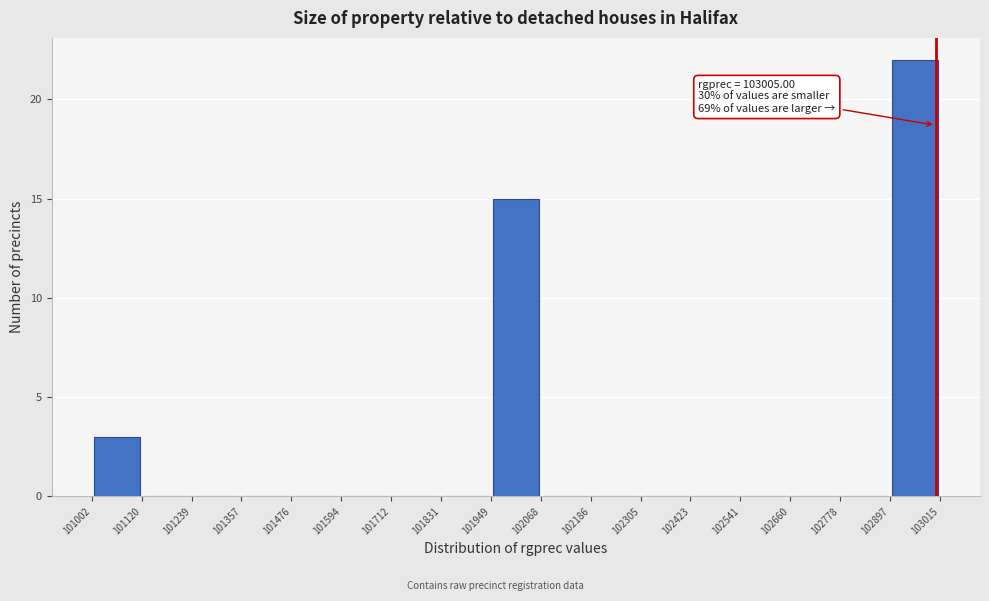

Over which range of the x-axis is the bar tallest?

102897 to 103015